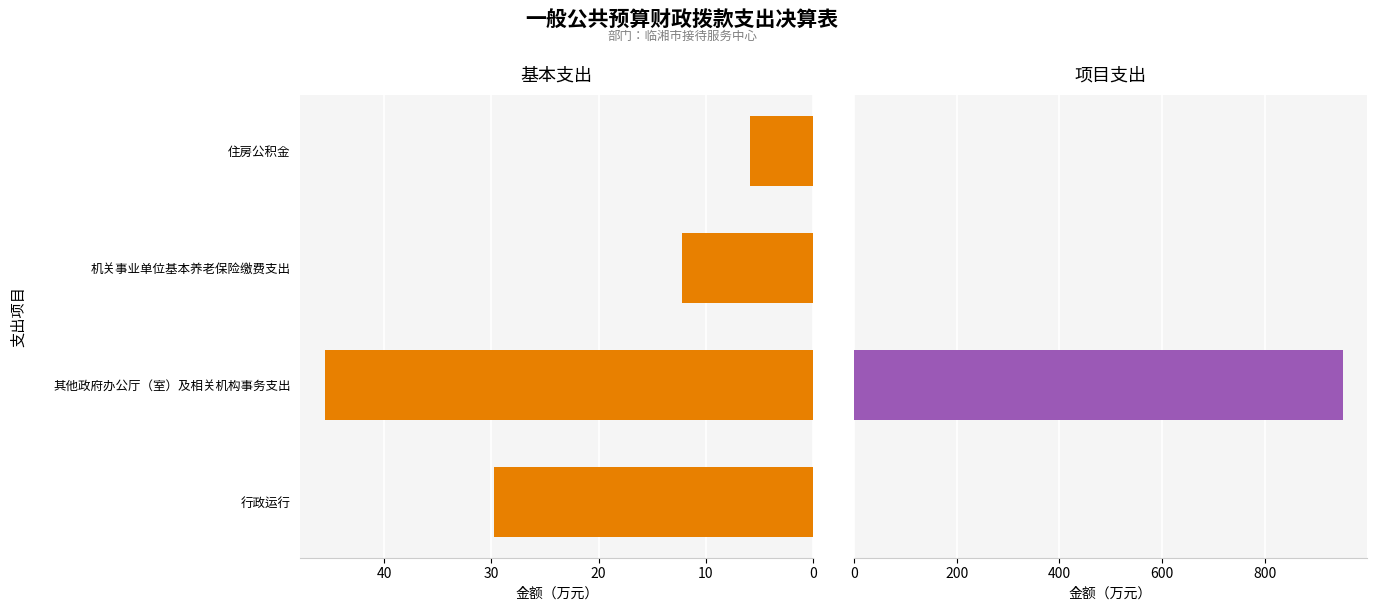

How many data points in 项目支出 are above 0?

1